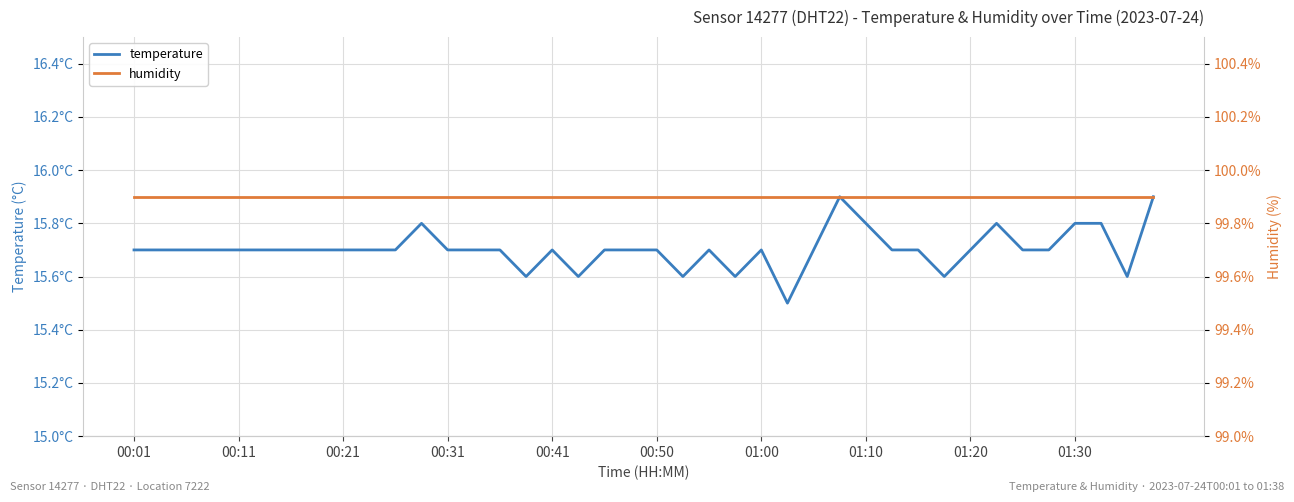

The value of humidity at 29 is 143.7. True or false?

False